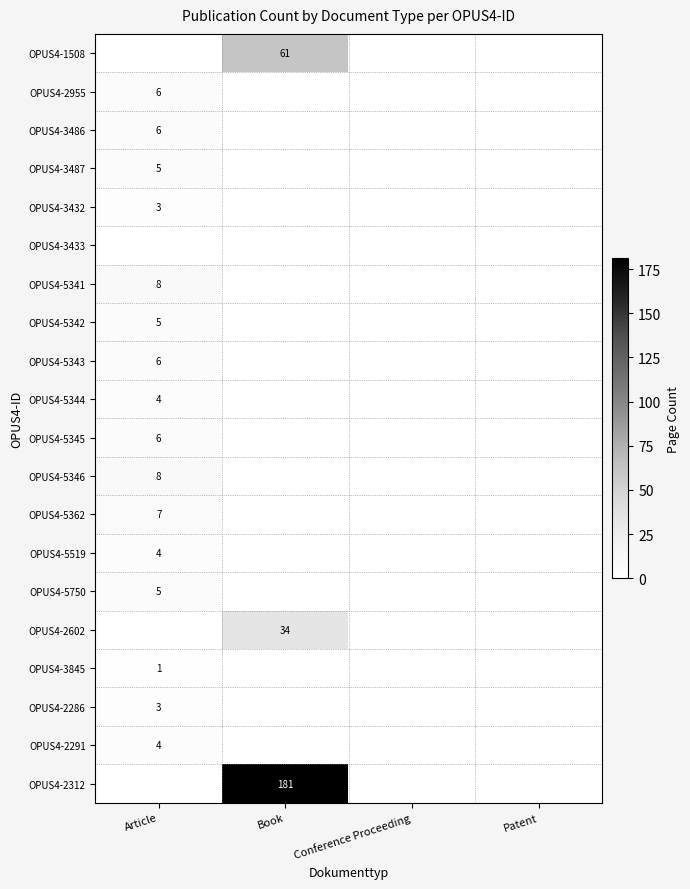

The OPUS4-2312 series shows 181 at Book. True or false?

True